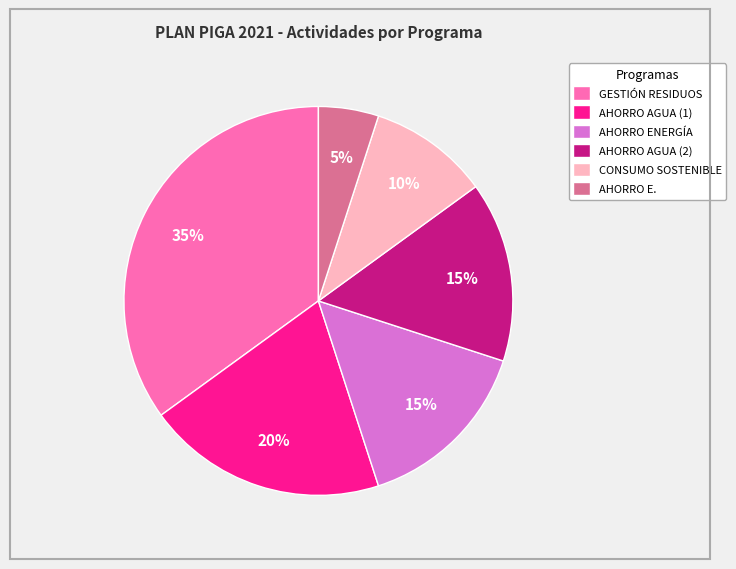

True or false: GESTIÓN RESIDUOS accounts for 35% of the total.

True